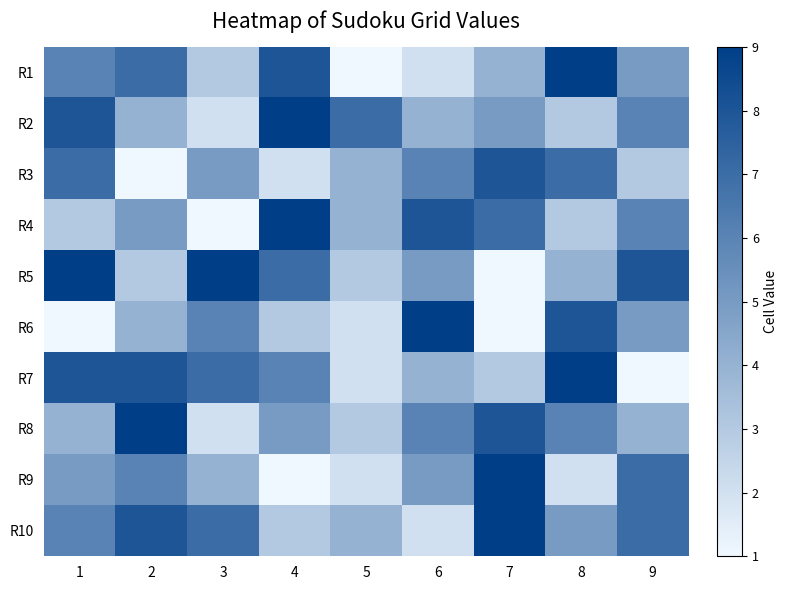

At 5, list the series in order from smallest to largest.

R1, R6, R7, R9, R5, R8, R3, R4, R10, R2